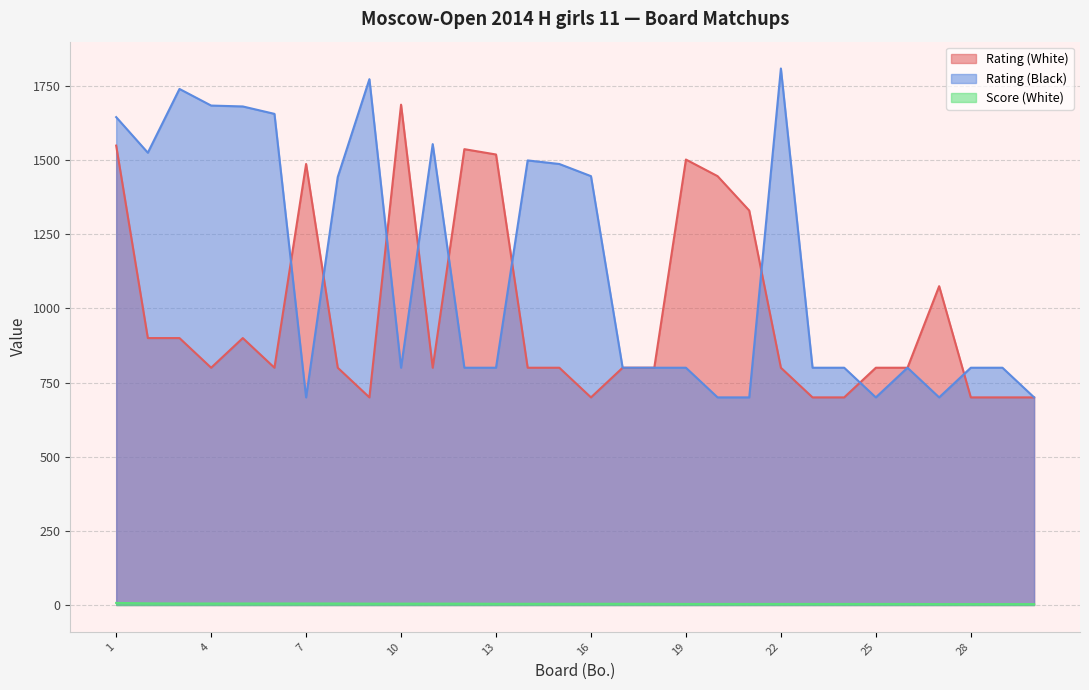

In Rating (White), how many points are lower than both neighbors (excluding endpoints)?

5